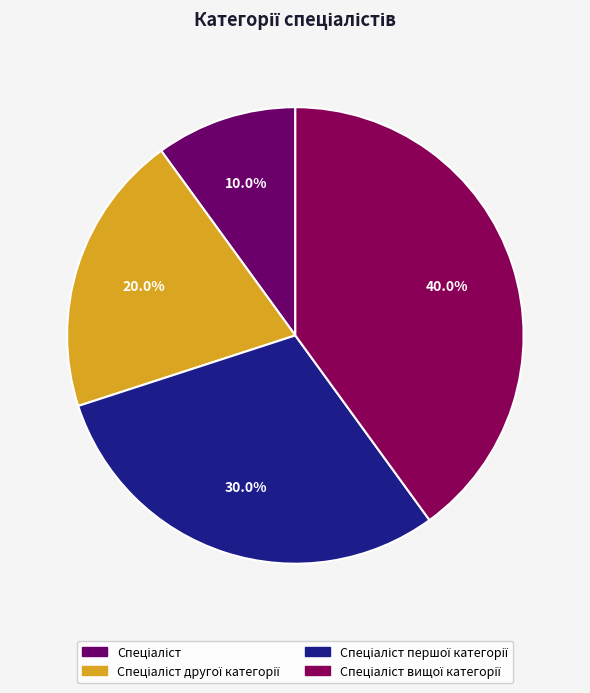

How many segments does this pie chart have?

4